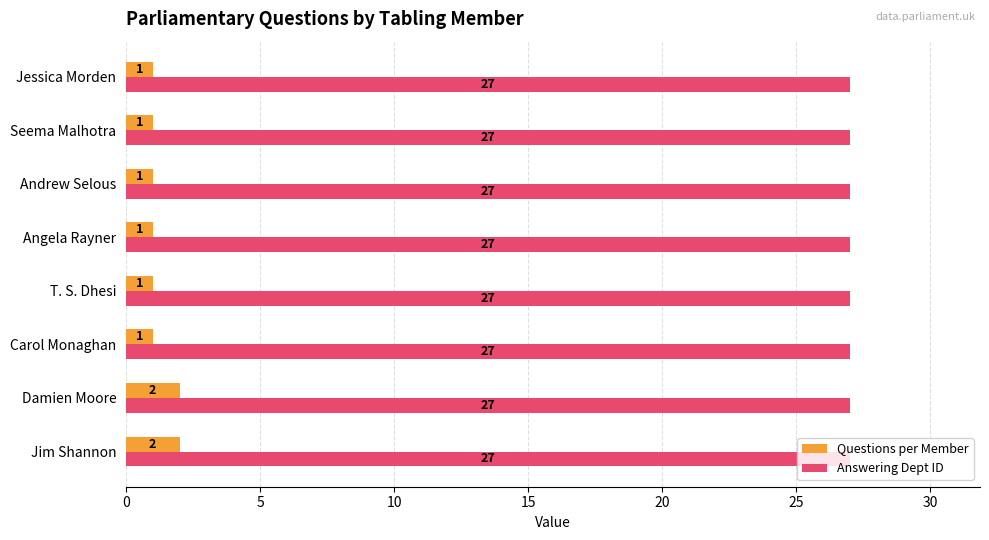

What is the total value across all series at Damien Moore?

29